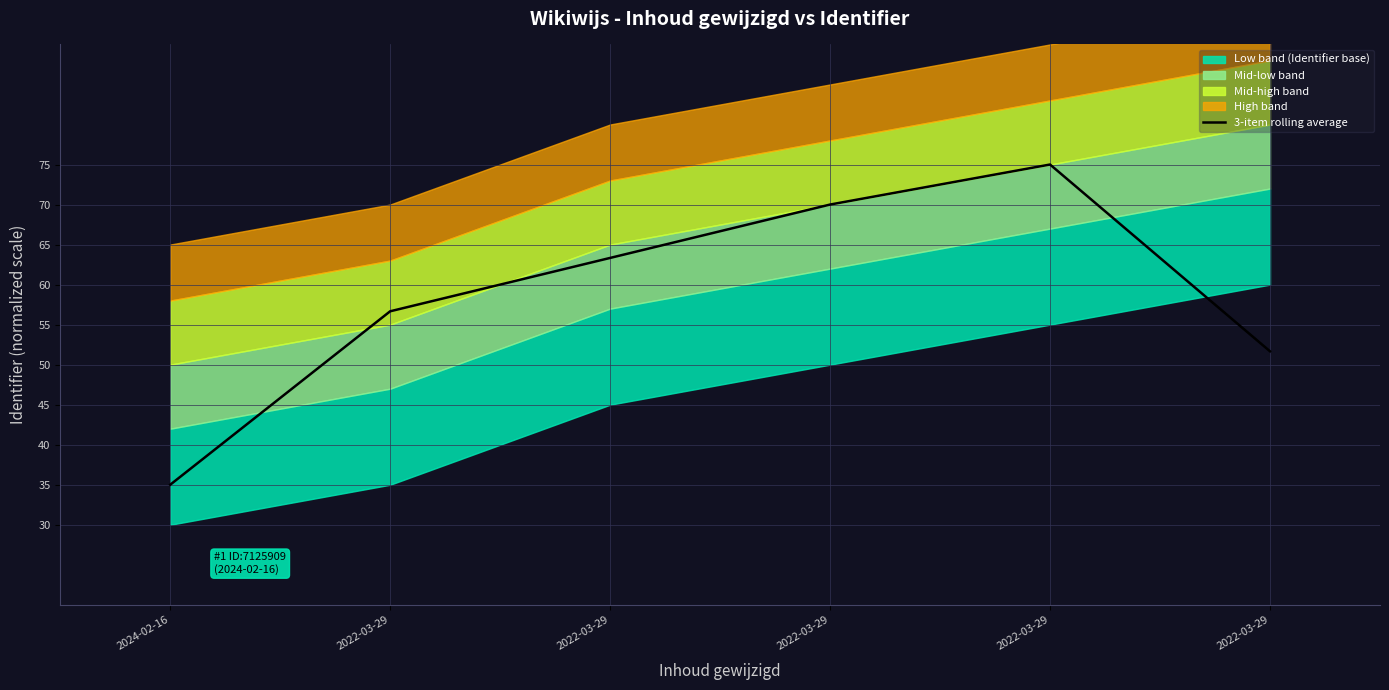

Approximately how many times larger is the value at 2022-03-29 compared to 2022-03-29?

1.1